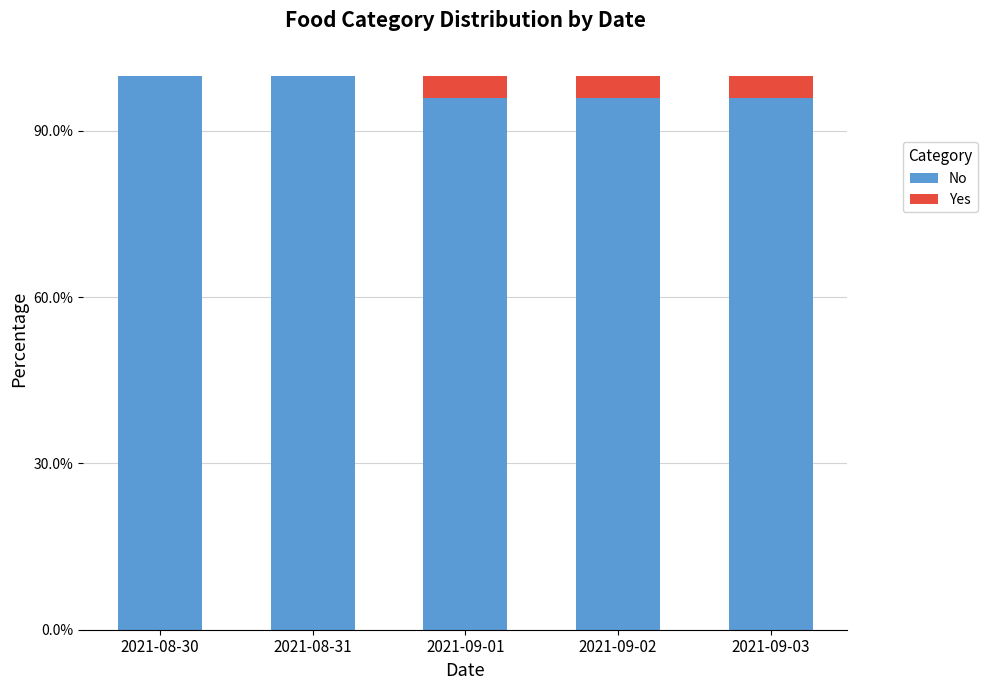

At 2021-08-30, list the series in order from largest to smallest.

No, Yes